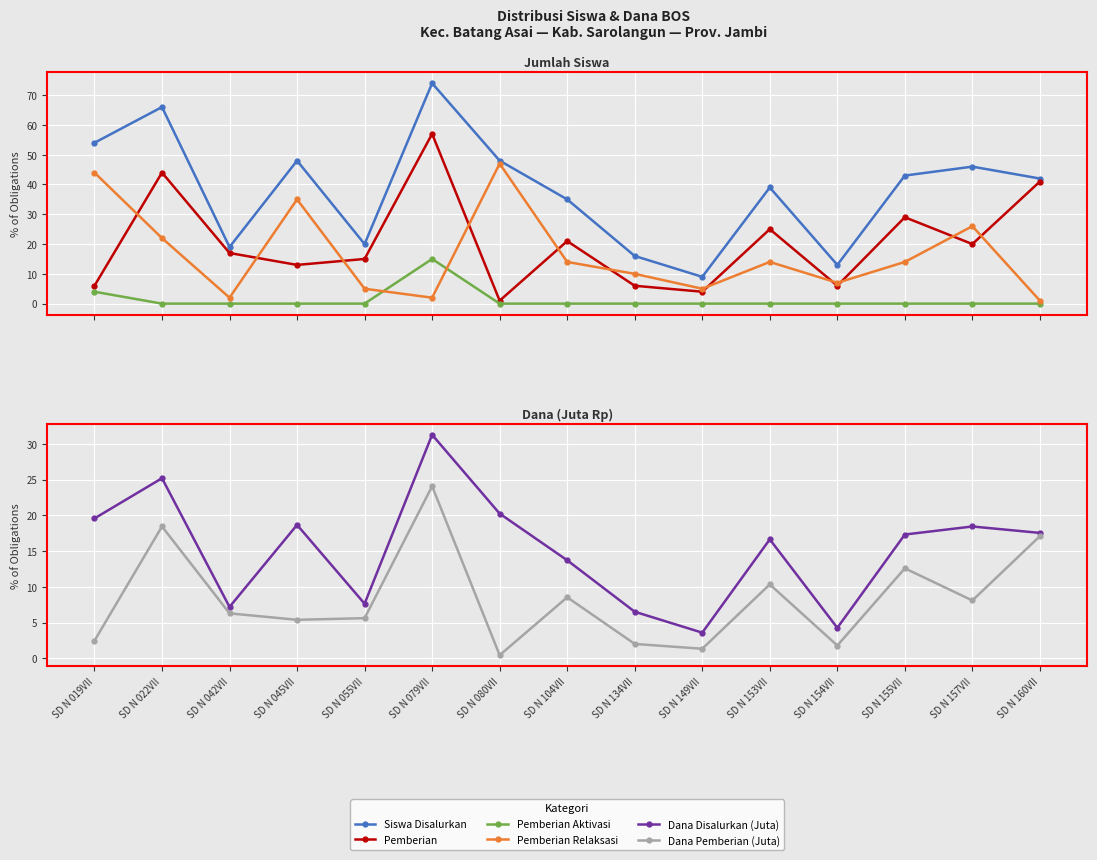

Reading left to right, extract all data points from this chart.

Siswa Disalurkan: SD N 019VII=54.0	SD N 022VII=66.0	SD N 042VII=19.0	SD N 045VII=48.0	SD N 055VII=20.0	SD N 079VII=74.0	SD N 080VII=48.0	SD N 104VII=35.0	SD N 134VII=16.0	SD N 149VII=9.0	SD N 153VII=39.0	SD N 154VII=13.0	SD N 155VII=43.0	SD N 157VII=46.0	SD N 160VII=42.0
Pemberian: SD N 019VII=6.0	SD N 022VII=44.0	SD N 042VII=17.0	SD N 045VII=13.0	SD N 055VII=15.0	SD N 079VII=57.0	SD N 080VII=1.0	SD N 104VII=21.0	SD N 134VII=6.0	SD N 149VII=4.0	SD N 153VII=25.0	SD N 154VII=6.0	SD N 155VII=29.0	SD N 157VII=20.0	SD N 160VII=41.0
Pemberian Aktivasi: SD N 019VII=4.0	SD N 022VII=0.0	SD N 042VII=0.0	SD N 045VII=0.0	SD N 055VII=0.0	SD N 079VII=15.0	SD N 080VII=0.0	SD N 104VII=0.0	SD N 134VII=0.0	SD N 149VII=0.0	SD N 153VII=0.0	SD N 154VII=0.0	SD N 155VII=0.0	SD N 157VII=0.0	SD N 160VII=0.0
Pemberian Relaksasi: SD N 019VII=44.0	SD N 022VII=22.0	SD N 042VII=2.0	SD N 045VII=35.0	SD N 055VII=5.0	SD N 079VII=2.0	SD N 080VII=47.0	SD N 104VII=14.0	SD N 134VII=10.0	SD N 149VII=5.0	SD N 153VII=14.0	SD N 154VII=7.0	SD N 155VII=14.0	SD N 157VII=26.0	SD N 160VII=1.0
Dana Disalurkan (Juta): SD N 019VII=19.6	SD N 022VII=25.2	SD N 042VII=7.2	SD N 045VII=18.7	SD N 055VII=7.7	SD N 079VII=31.3	SD N 080VII=20.2	SD N 104VII=13.7	SD N 134VII=6.5	SD N 149VII=3.6	SD N 153VII=16.6	SD N 154VII=4.3	SD N 155VII=17.3	SD N 157VII=18.4	SD N 160VII=17.6
Dana Pemberian (Juta): SD N 019VII=2.5	SD N 022VII=18.4	SD N 042VII=6.3	SD N 045VII=5.4	SD N 055VII=5.6	SD N 079VII=24.1	SD N 080VII=0.5	SD N 104VII=8.6	SD N 134VII=2.0	SD N 149VII=1.4	SD N 153VII=10.3	SD N 154VII=1.8	SD N 155VII=12.6	SD N 157VII=8.1	SD N 160VII=17.1